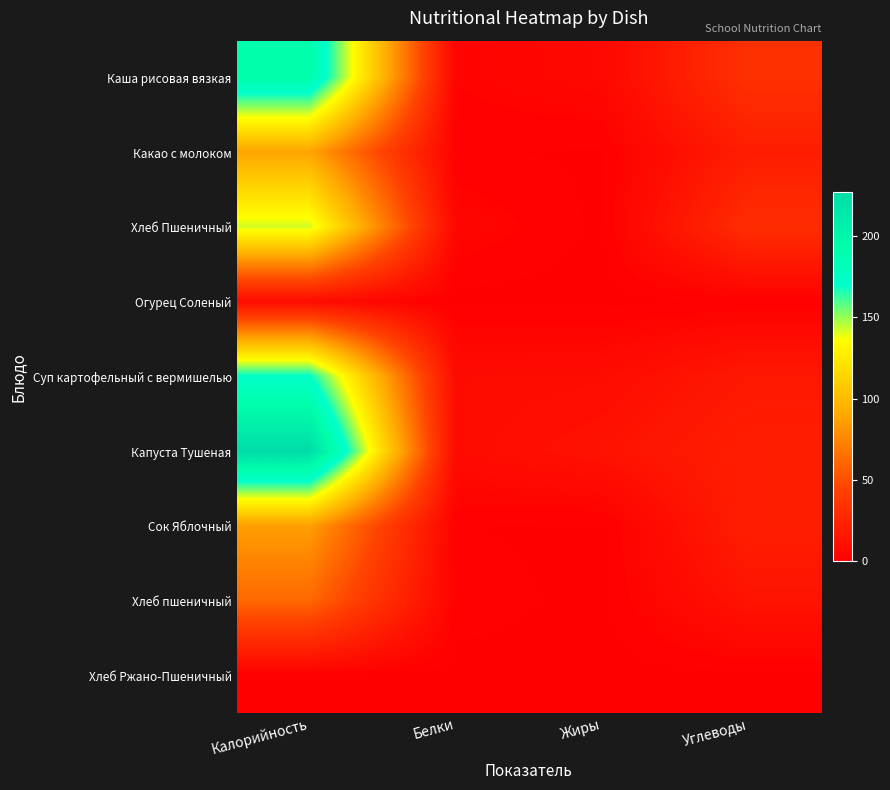

Between Белки and Углеводы, which is larger?

Углеводы